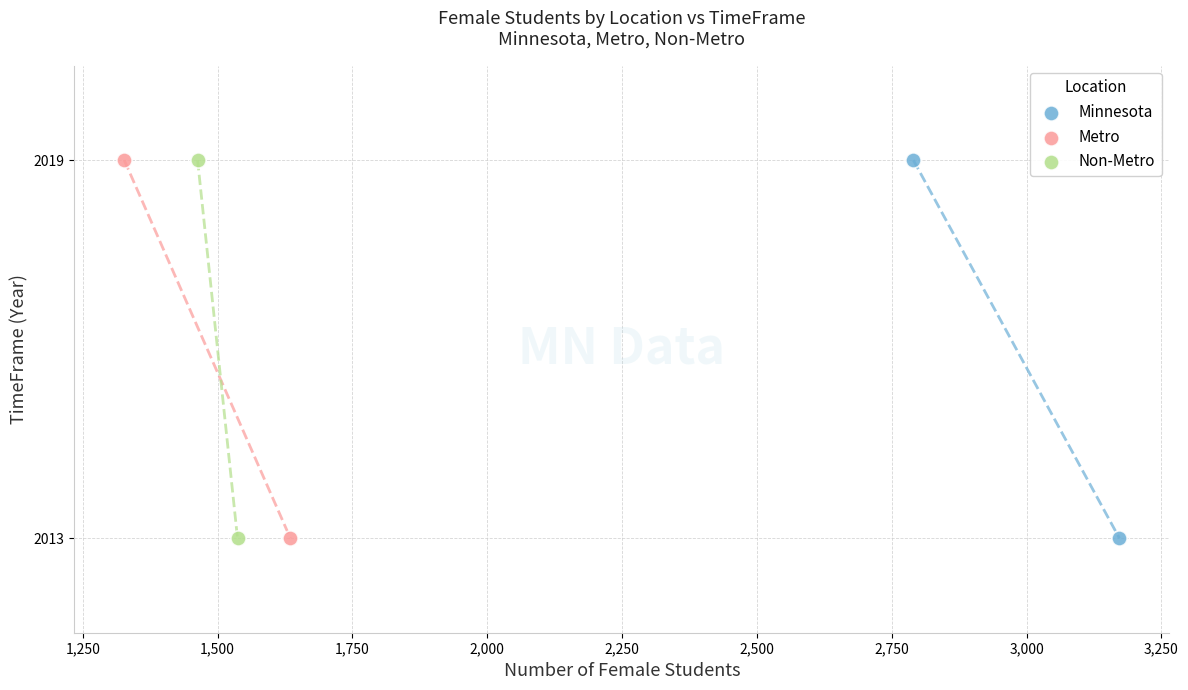

What are all the series names shown in the legend?

Minnesota, Metro, Non-Metro